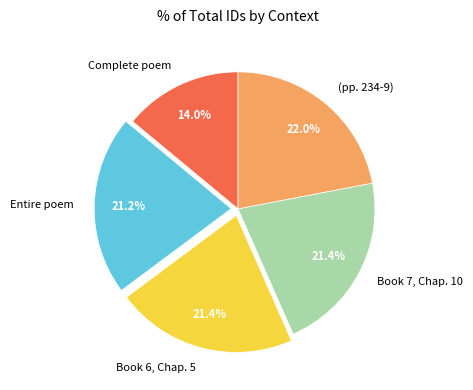

What is the smallest slice in the pie chart?

Complete poem